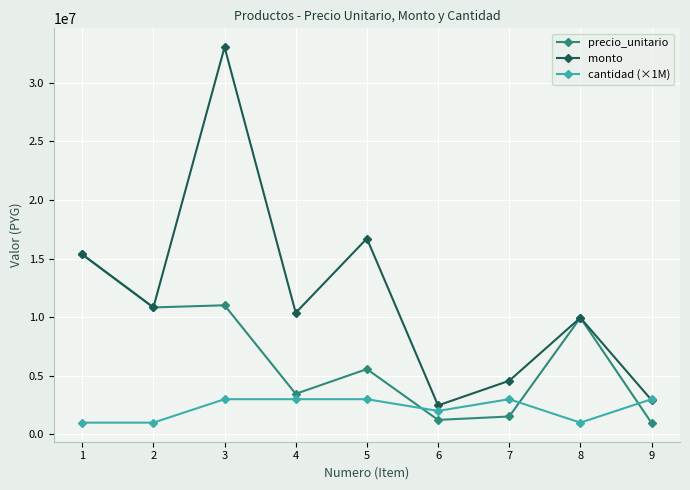

List the series in order of their overall mean, highest first.

monto, precio_unitario, cantidad (×1M)